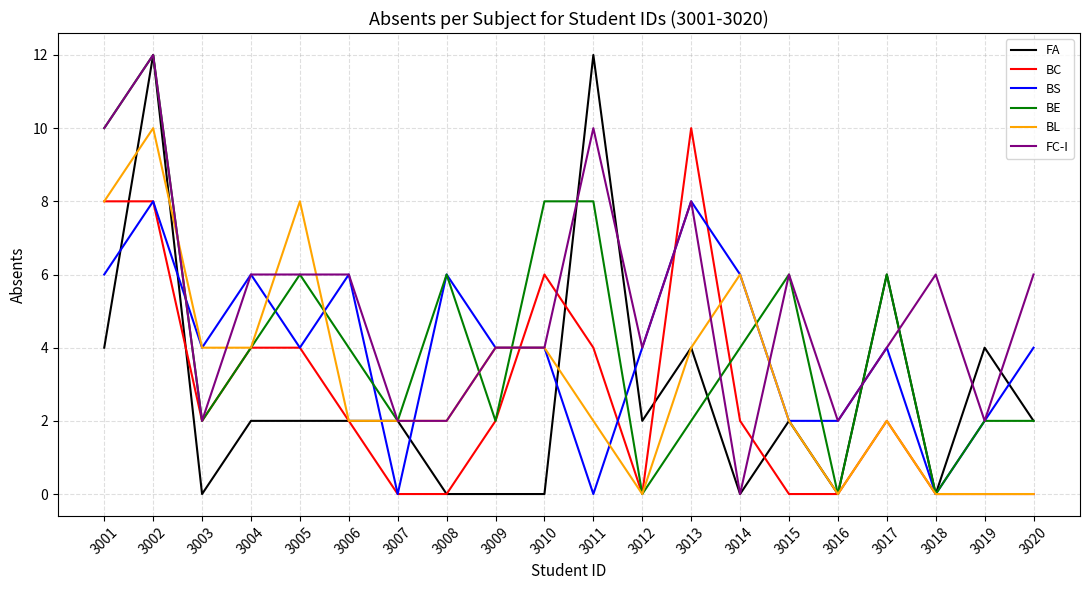

Which series changed the most between 3005 and 3008?

BL